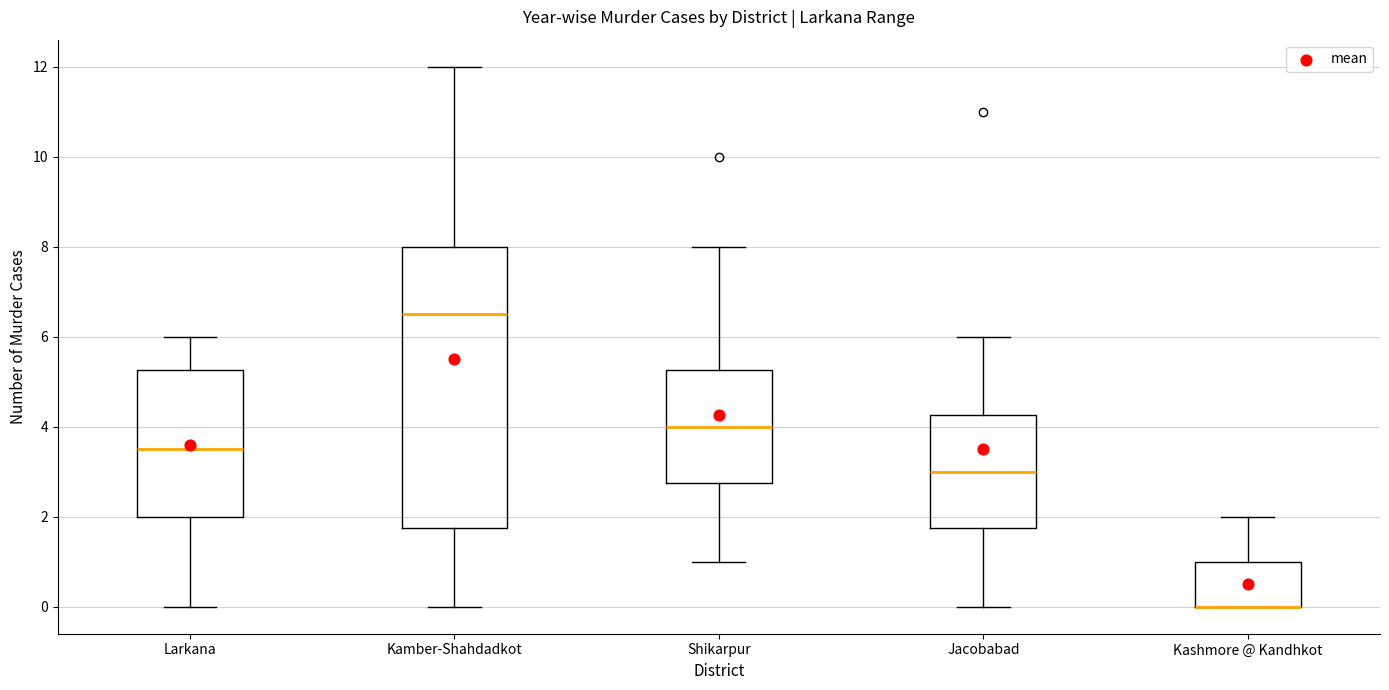

Reading left to right, transcribe this box plot: for each box, give where its median line is, the range the box spans, and where its two whiskers end, as read against the y-axis. The values are not printed on the chart, so give them approximately, as read against the axis.

Larkana: median 3.6, box 2.0 to 5.2, whiskers 0.0 to 6.0
Kamber-Shahdadkot: median 6.6, box 1.8 to 8.0, whiskers 0.0 to 12.0
Shikarpur: median 4.0, box 2.8 to 5.2, whiskers 1.0 to 8.0
Jacobabad: median 3.0, box 1.8 to 4.2, whiskers 0.0 to 6.0
Kashmore @ Kandhkot: median 0.0 (drawn on the box's lower edge), box 0.0 to 1.0, whiskers 0.0 to 2.0